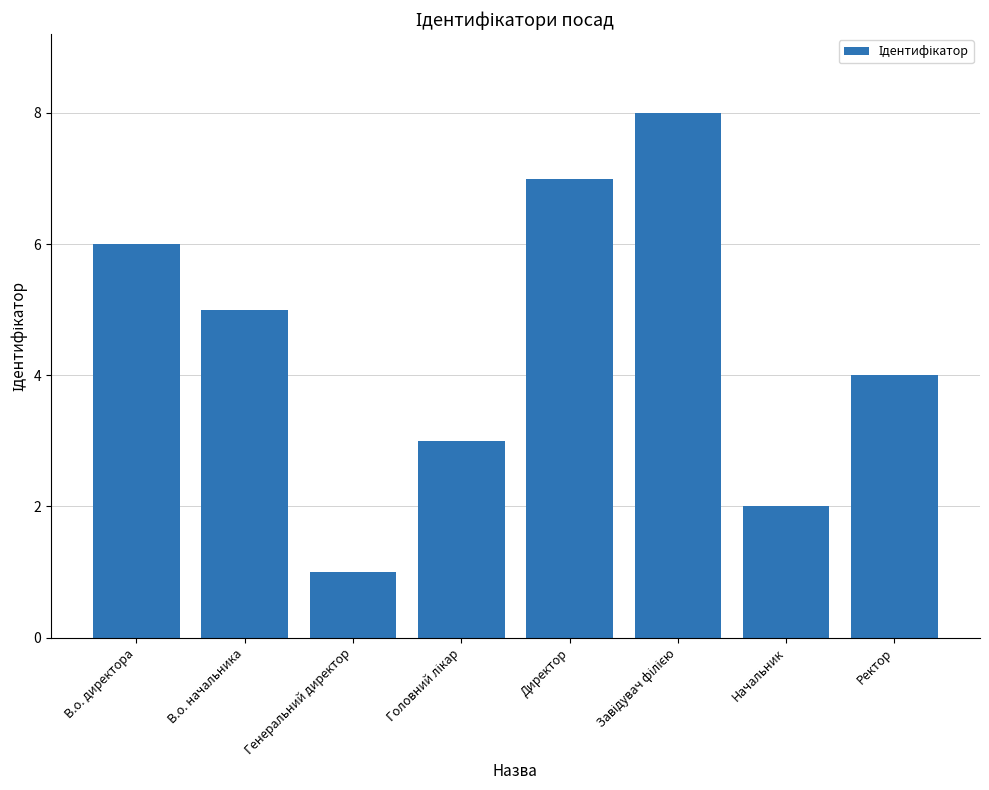

Which has a higher value, В.о. начальника or Директор?

Директор